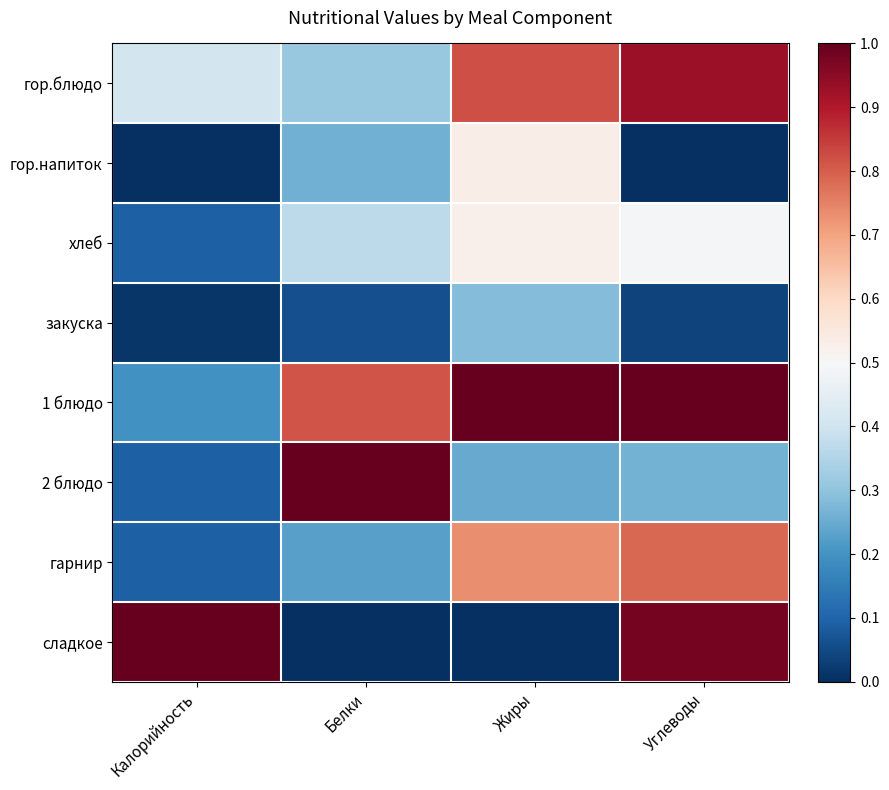

Count the number of categories in the chart.

4